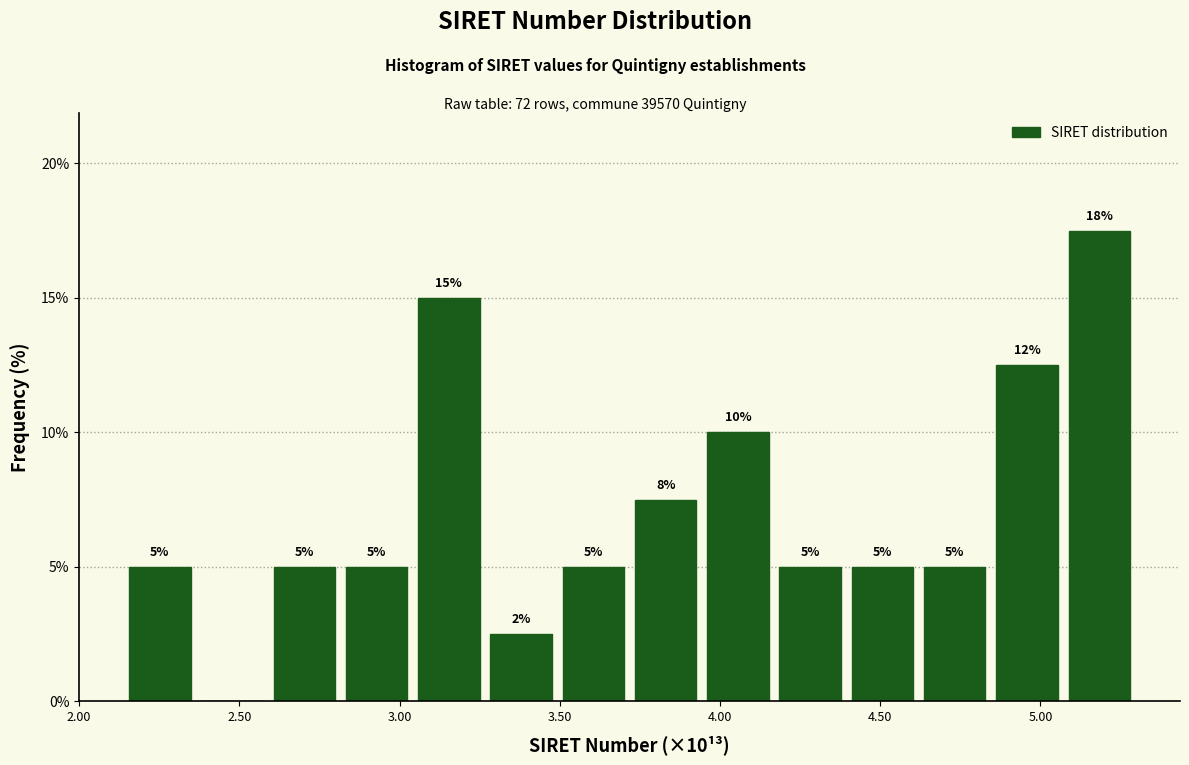

Over which range of the x-axis is the bar tallest?

5.05 to 5.30